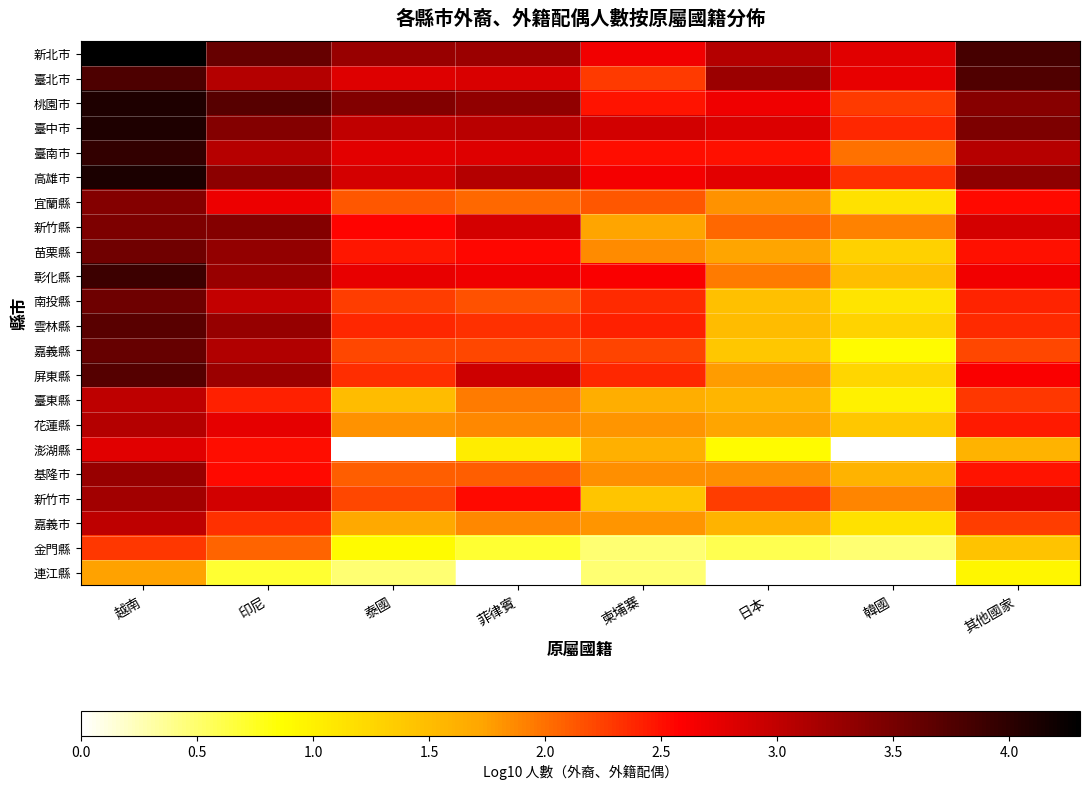

Is it true that 高雄市 equals 4.9 at 其他國家?

False